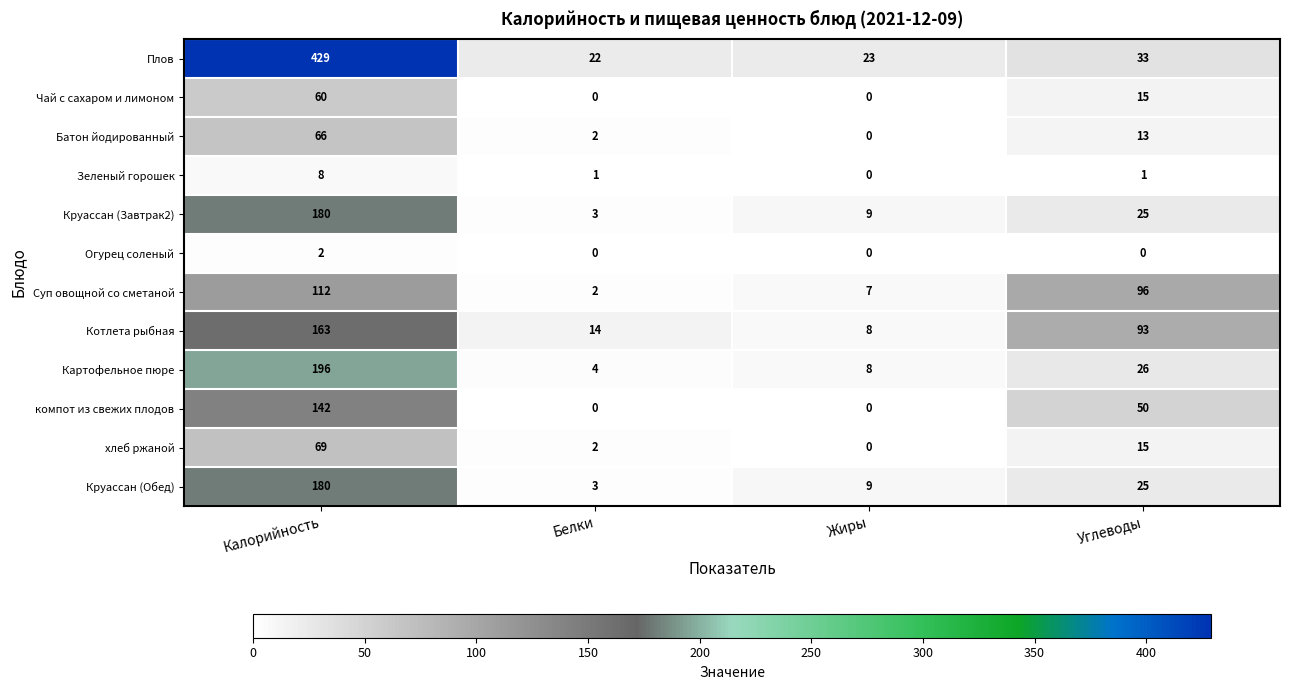

At which label does Котлета рыбная first exceed 93?

Калорийность